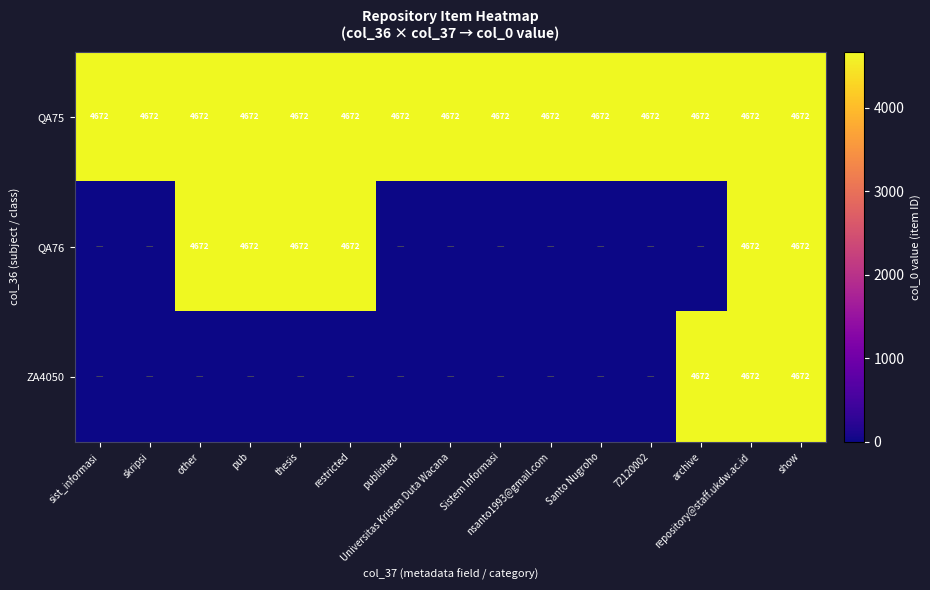

What is the sum of all QA75 values?

70080